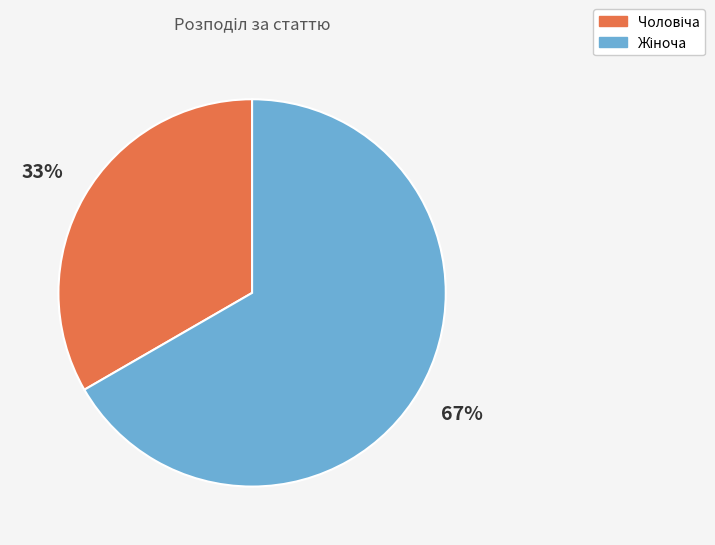

Is there a majority slice in this chart?

Yes